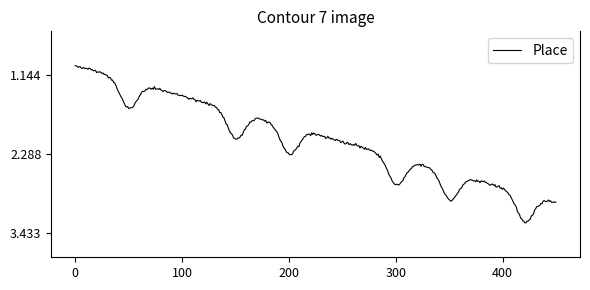

What is the smallest value displayed?

1